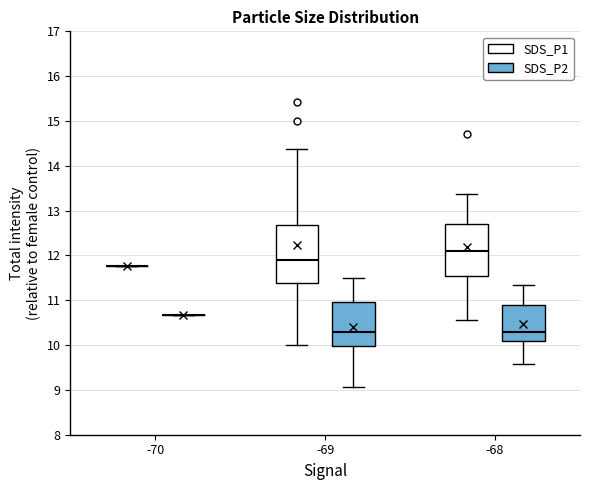

Where does the lower whisker of the box for -68 (SDS_P2) end on the y-axis? The values are not printed on the chart, so give them approximately, as read against the axis.

9.6